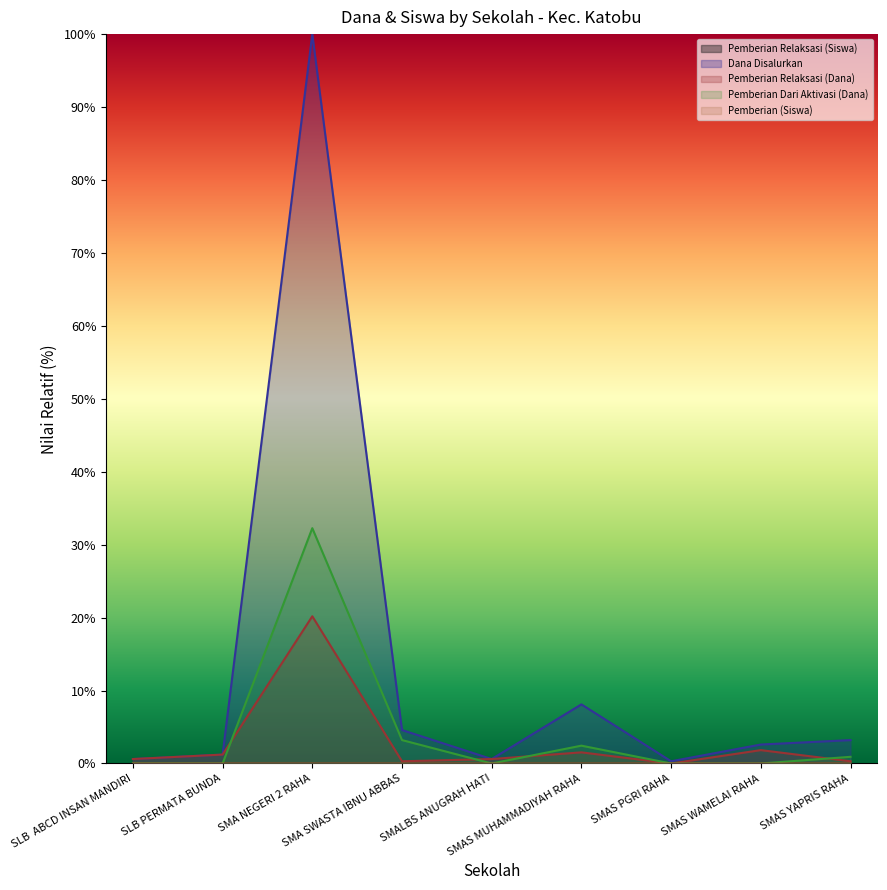

True or false: Pemberian Relaksasi (Dana) and Dana Disalurkan intersect in this chart.

False